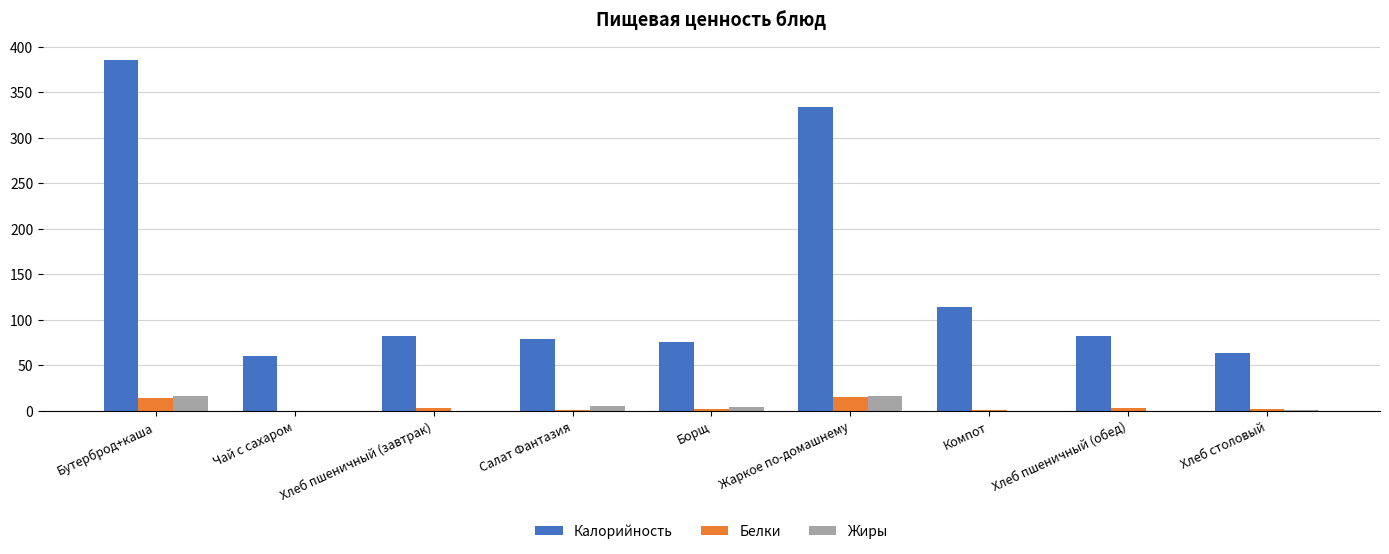

At which category is the sum across all series the highest?

Бутерброд+каша